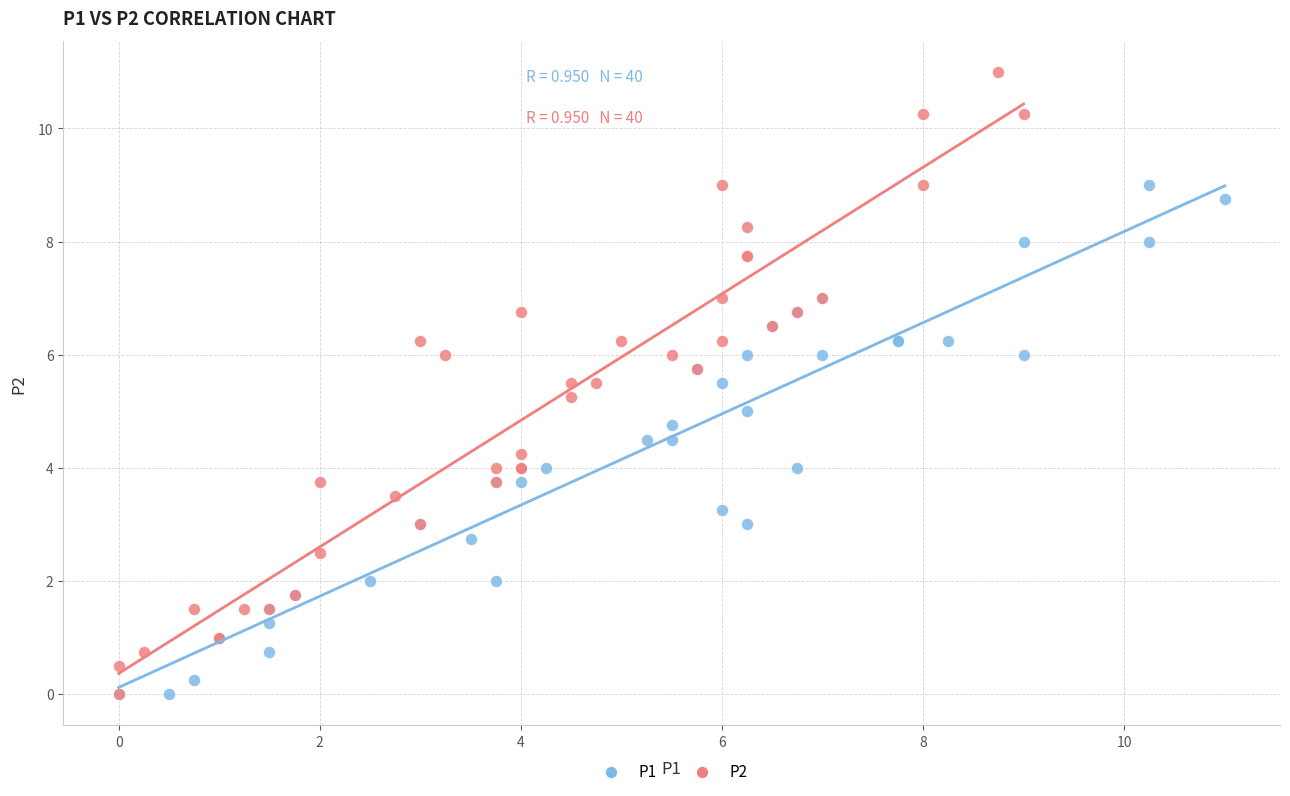

Which series reaches the maximum Y coordinate?

P2